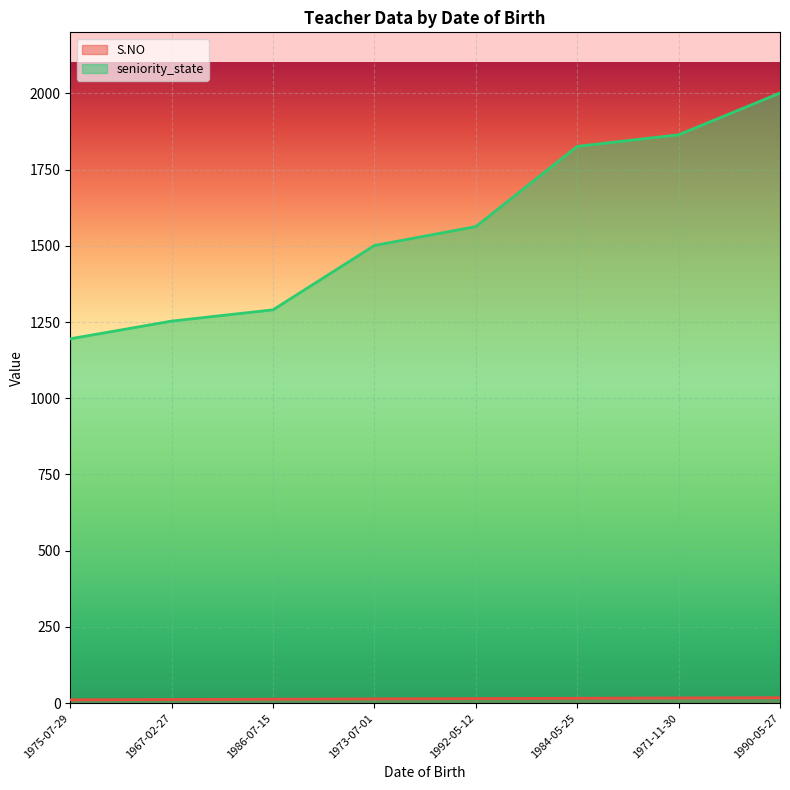

At which label does seniority_state reach its peak?

1990-05-27